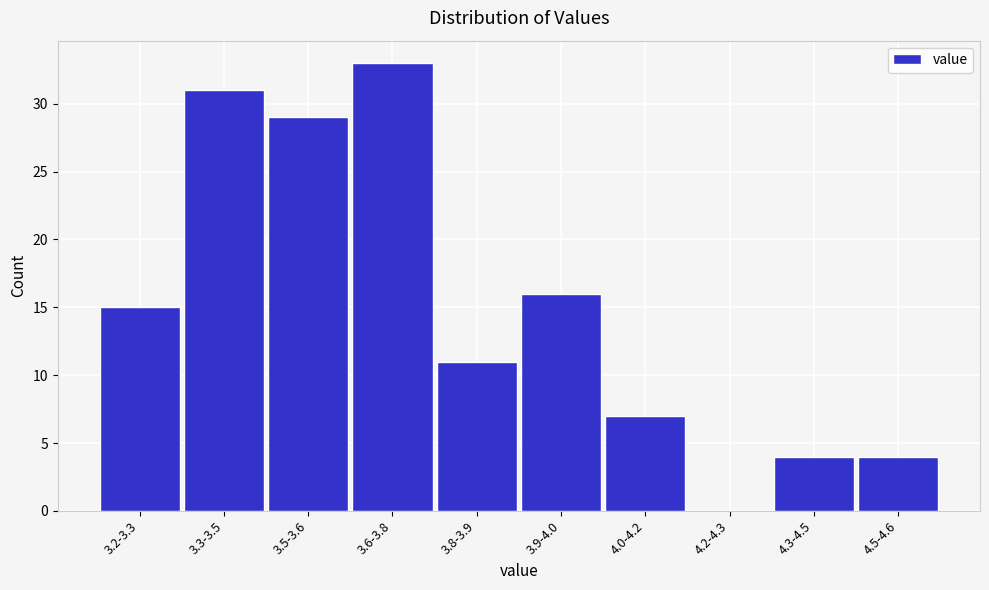

Reading right to left, what are all the values shown in this chart?

4.5-4.6=4	4.3-4.5=4	4.2-4.3=0	4.0-4.2=7	3.9-4.0=16	3.8-3.9=11	3.6-3.8=33	3.5-3.6=29	3.3-3.5=31	3.2-3.3=15